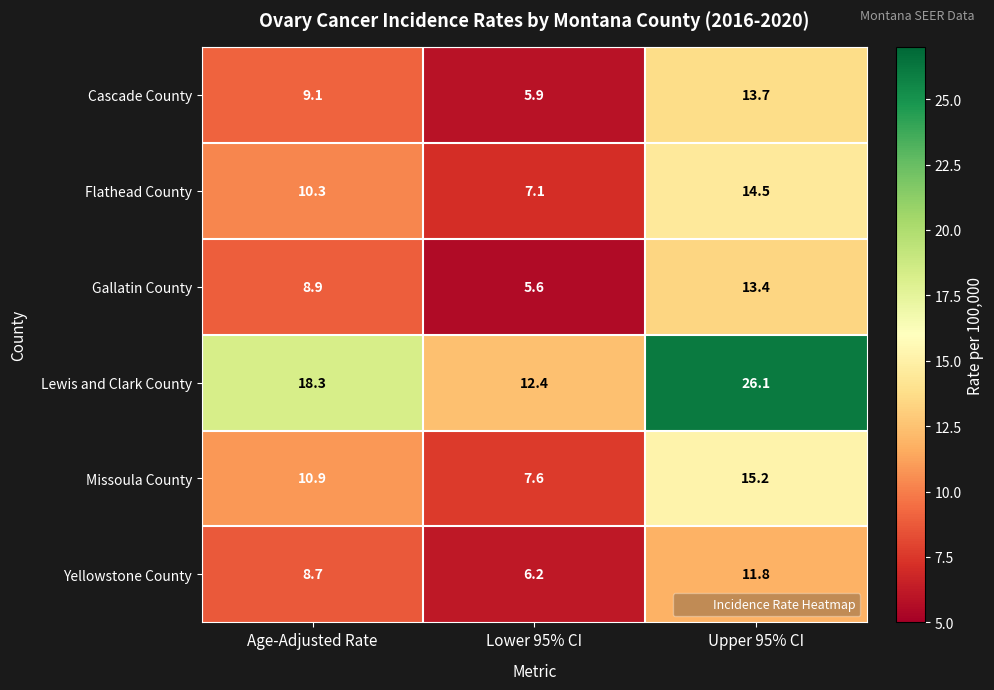

At how many categories does at least one series exceed 12?

3